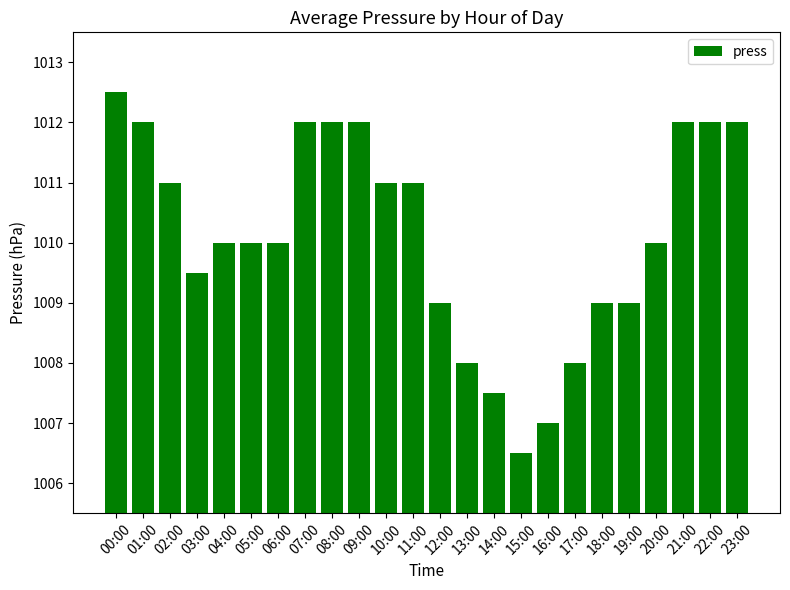

What is the value of the 17th bar from the left?

1007.0